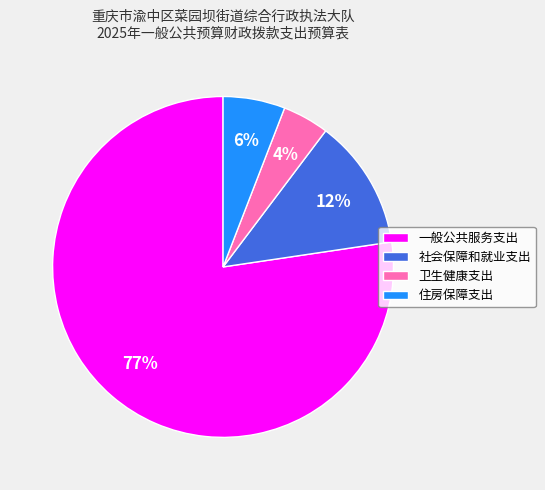

Which slice represents more than half of the pie?

一般公共服务支出